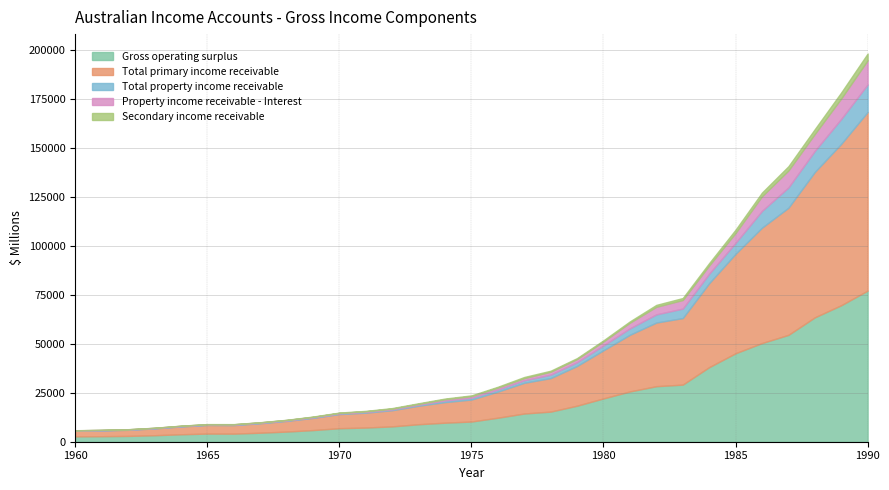

What is the smallest value displayed?

42